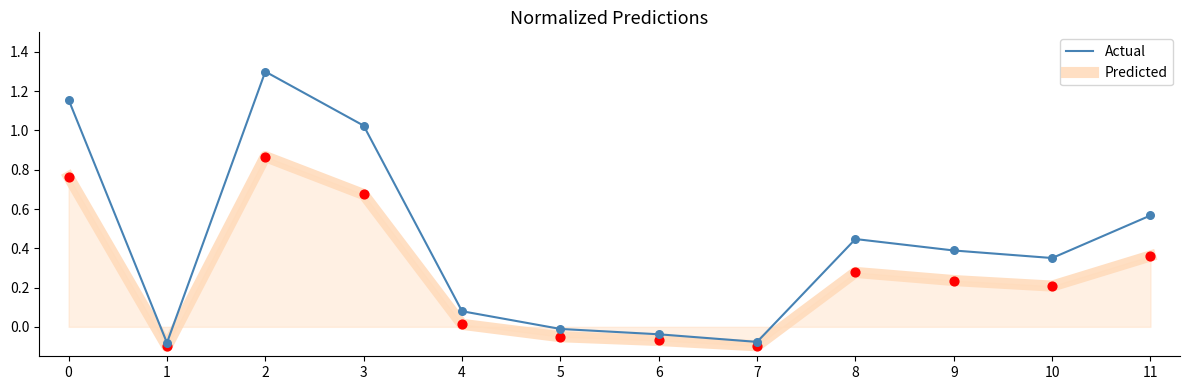

At which category is the sum across all series the highest?

2